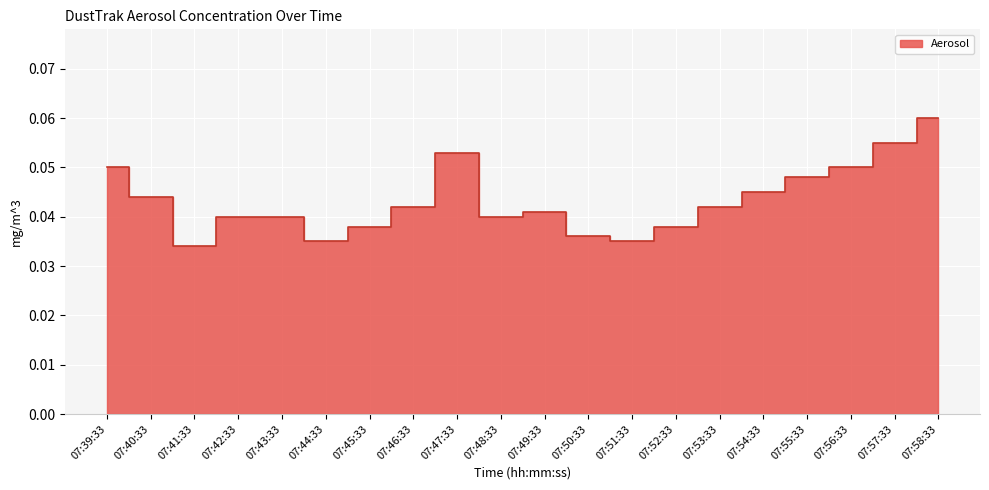

Which has a higher value, 07:46:33 or 07:40:33?

07:40:33